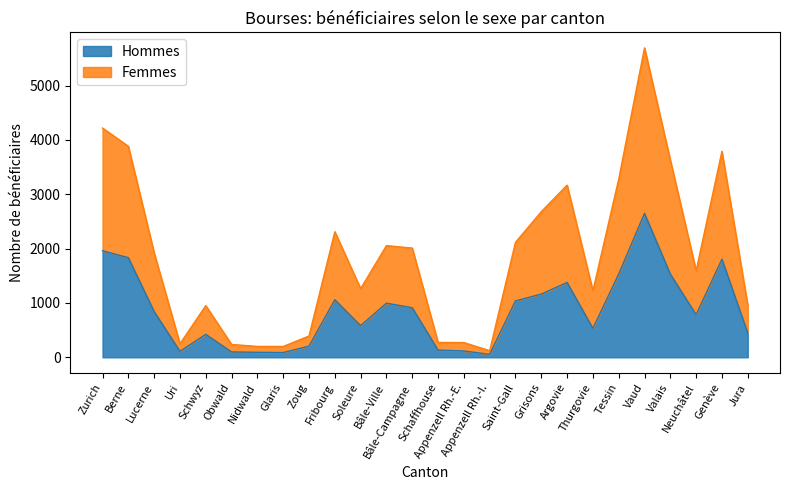

What is the label of the 26th point from the left?

Jura